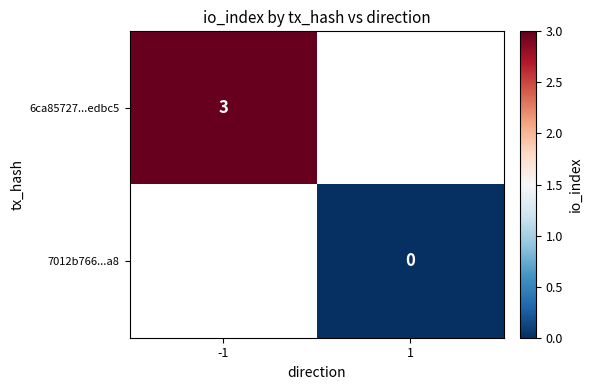

What is the maximum value shown in the chart?

3.0